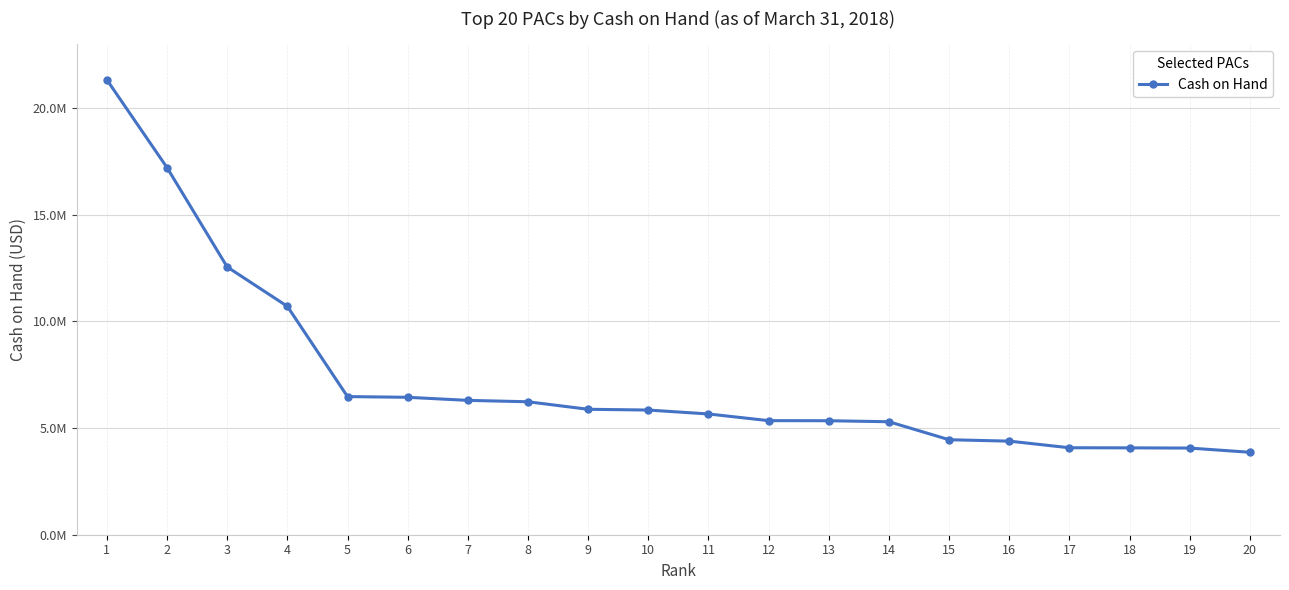

Which has a higher value, 3 or 7?

3